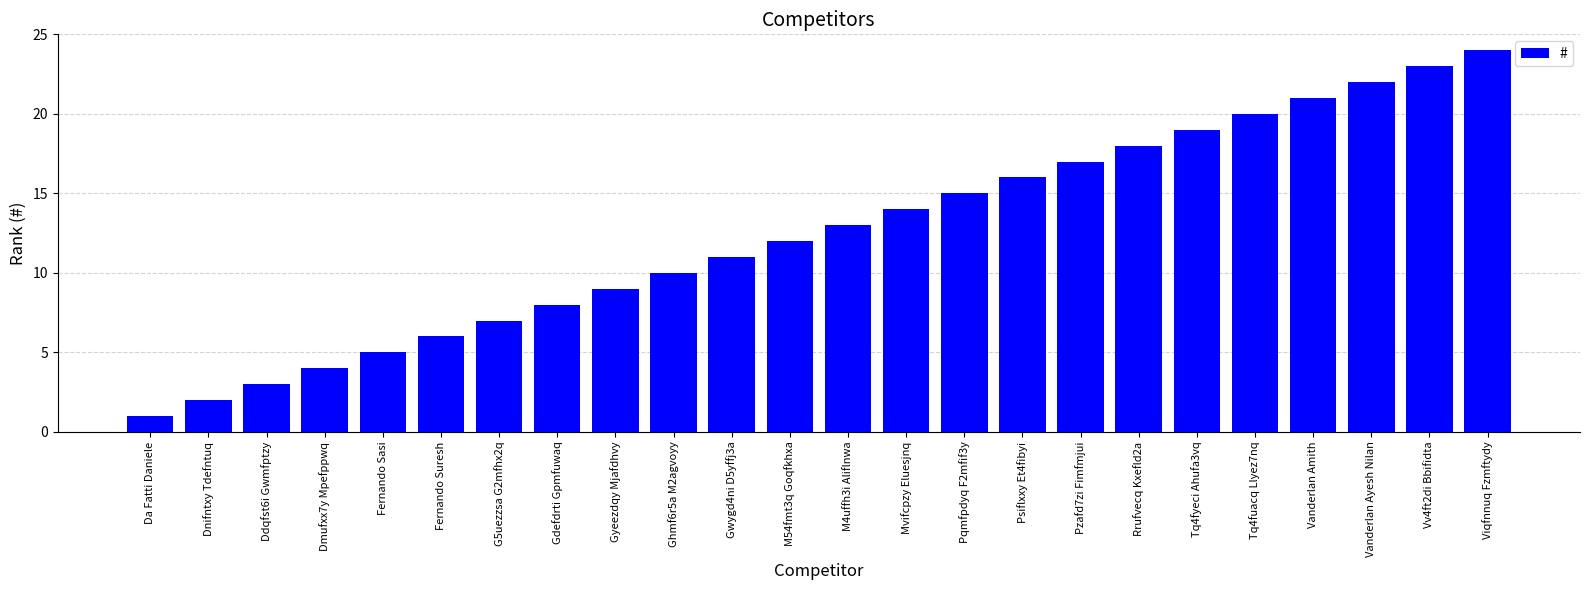

The chart shows a value of 7 at Vv4ft2di Bbifidta. True or false?

False